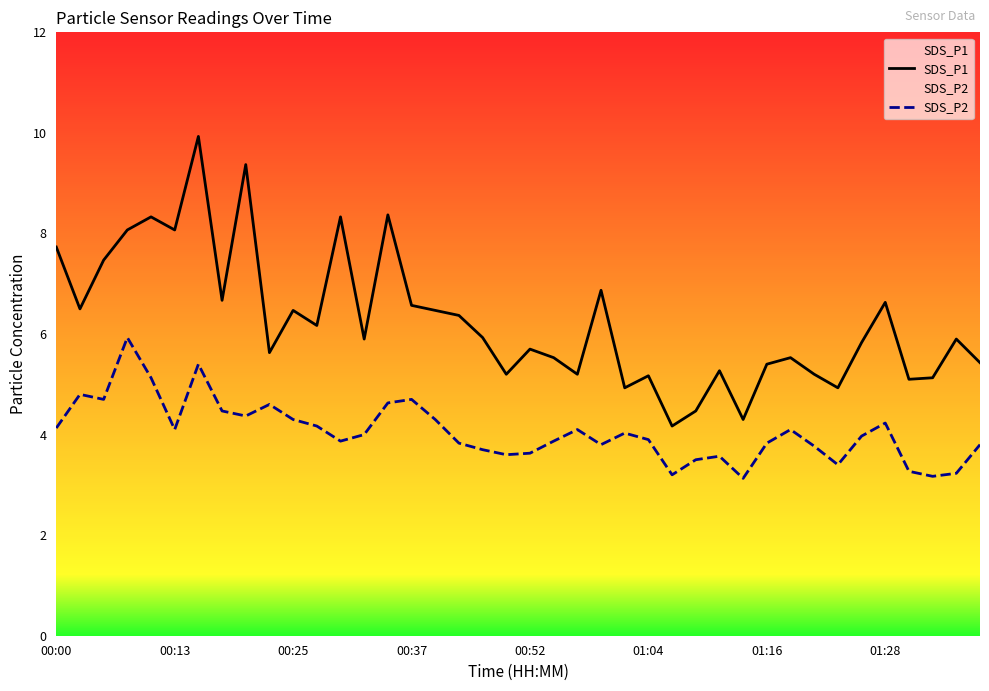

Does the chart display data point markers on the line(s)?

No